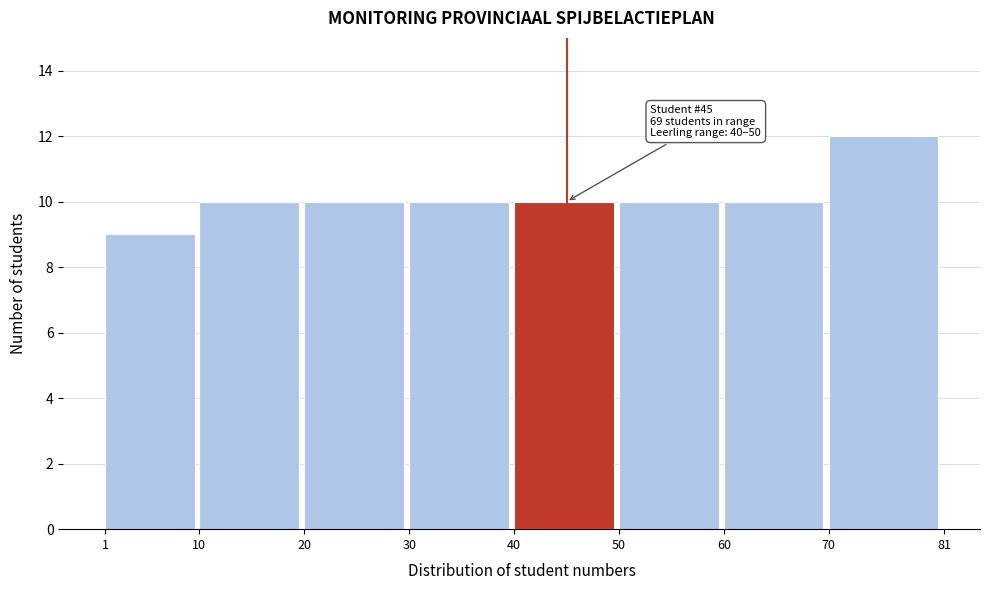

Over which range of the x-axis is the bar tallest?

70 to 81